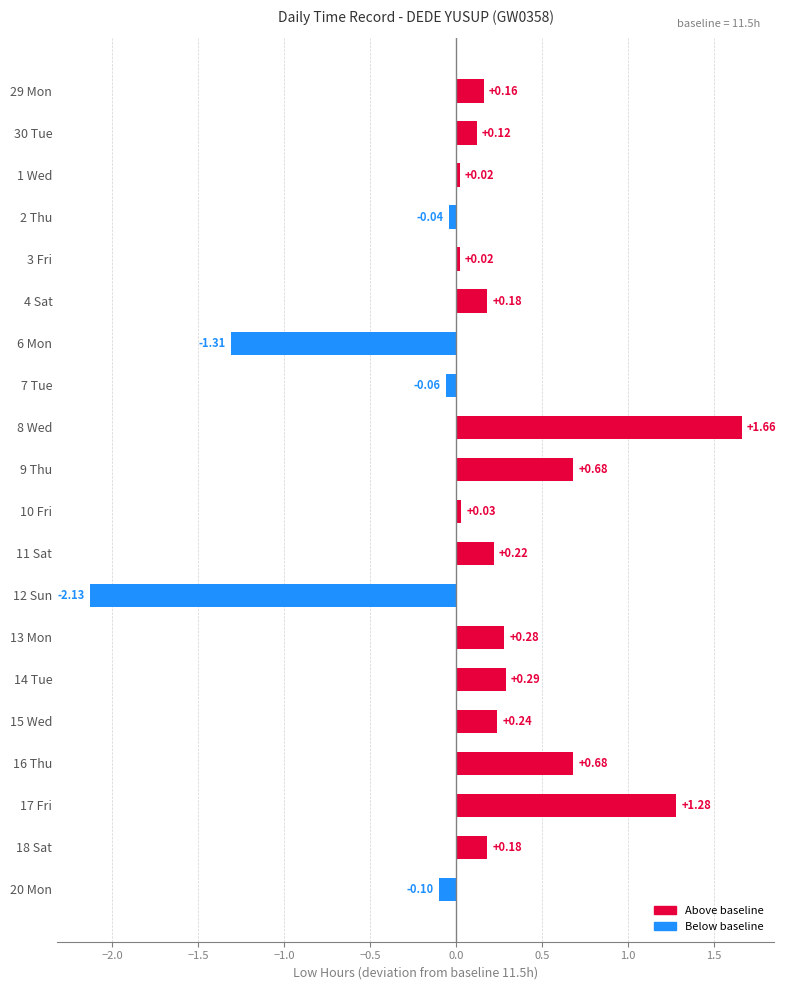

What is the difference between the second highest and second lowest values?

2.6